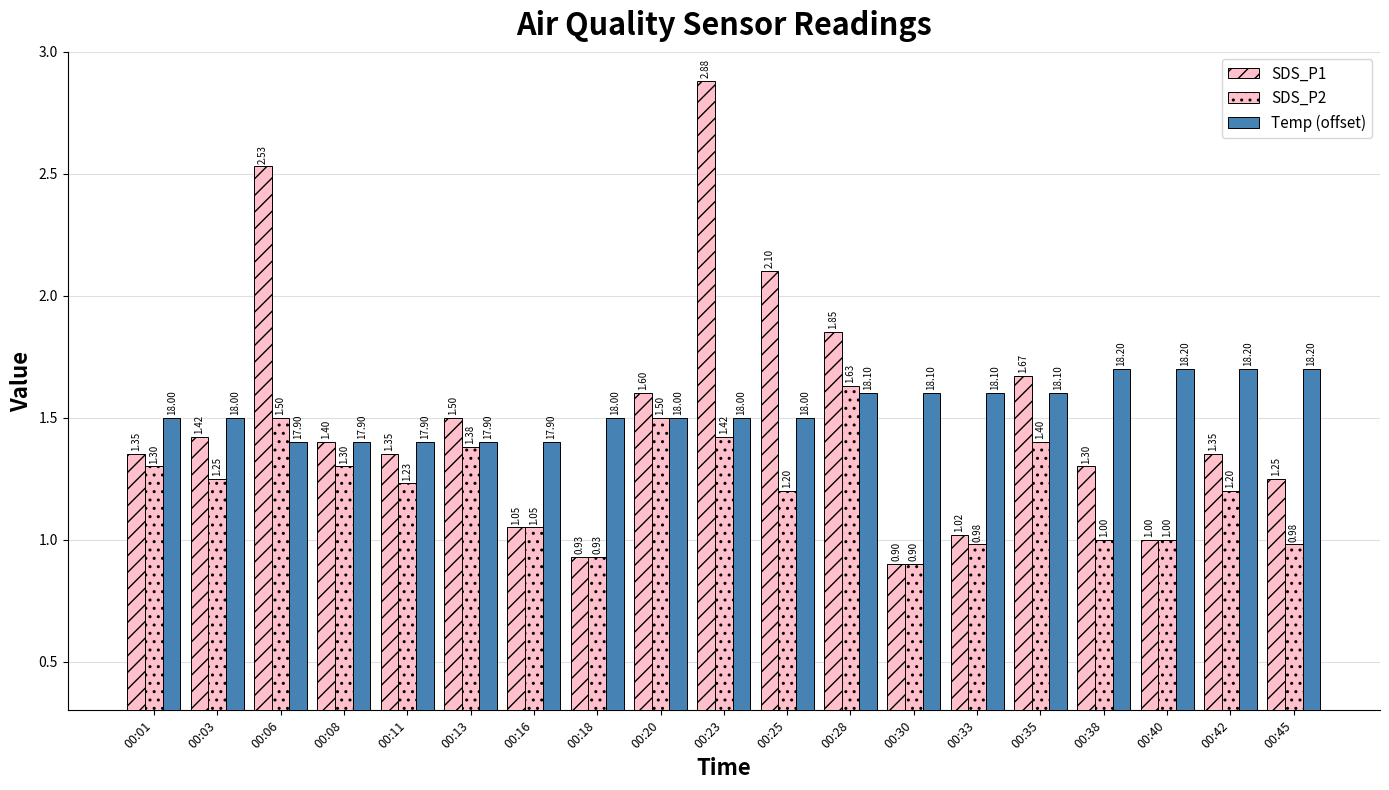

Reading left to right, transcribe all the data shown in this chart.

SDS_P1: 1.4	1.4	2.5	1.4	1.4	1.5	1.1	0.9	1.6	2.9	2.1	1.9	0.9	1.0	1.7	1.3	1.0	1.4	1.2
SDS_P2: 1.3	1.2	1.5	1.3	1.2	1.4	1.1	0.9	1.5	1.4	1.2	1.6	0.9	1.0	1.4	1.0	1.0	1.2	1.0
Temp (offset): 1.5	1.5	1.4	1.4	1.4	1.4	1.4	1.5	1.5	1.5	1.5	1.6	1.6	1.6	1.6	1.7	1.7	1.7	1.7